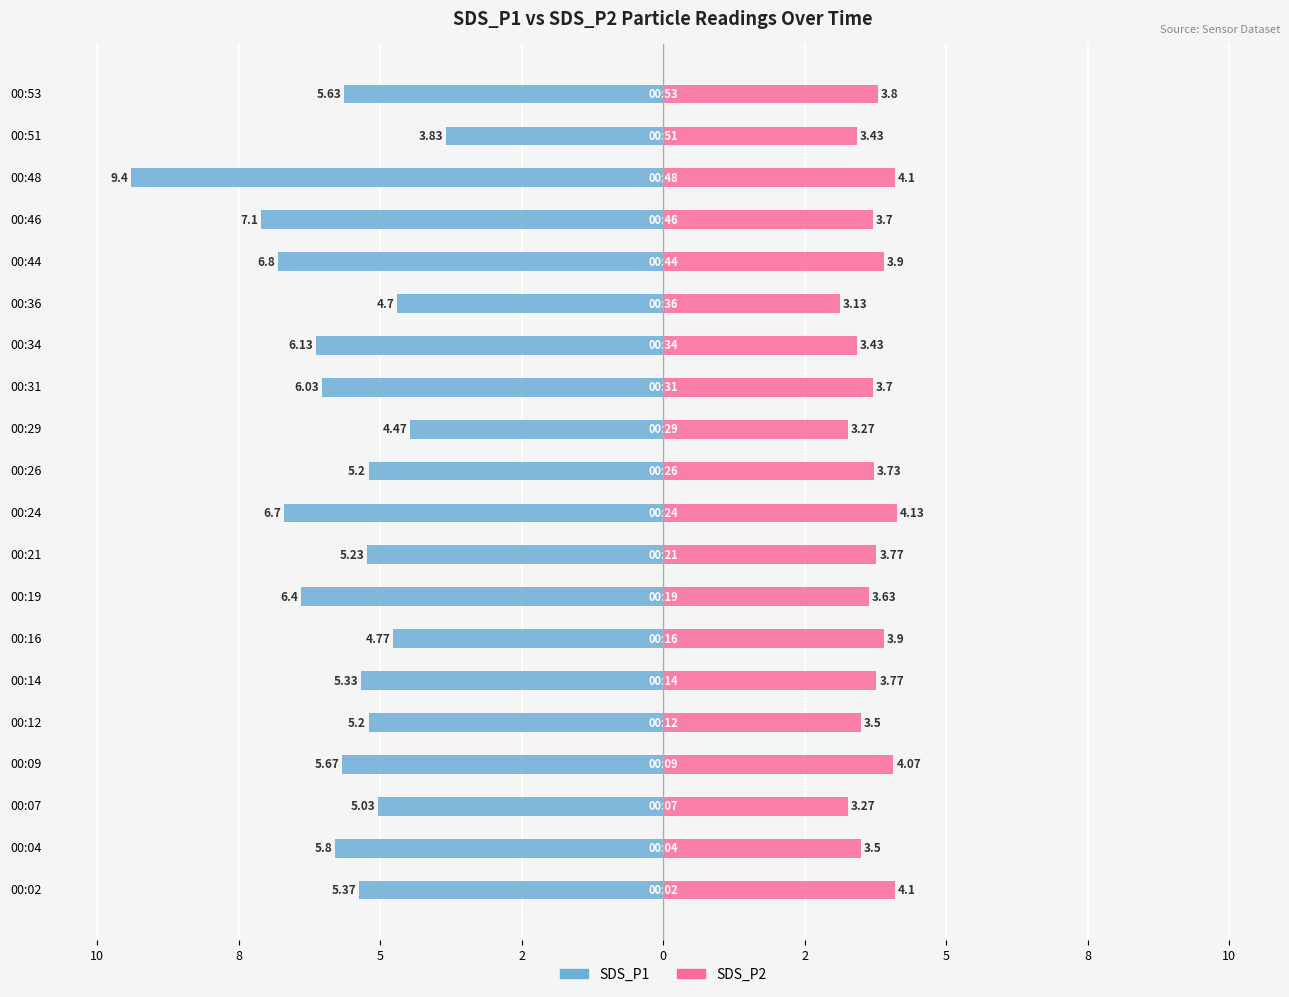

What is the difference between the maximum and minimum values in the SDS_P2 series?

1.0